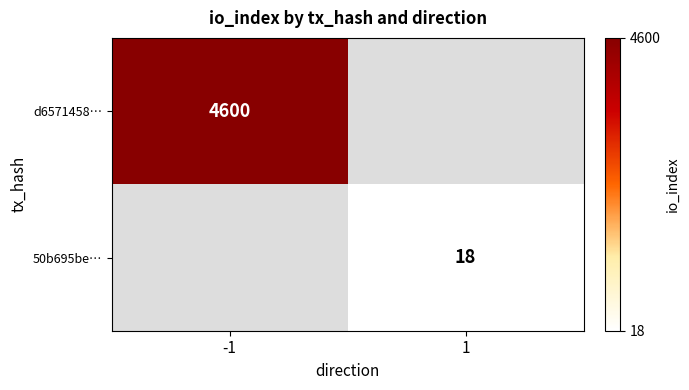

Is the value of d6571458… at -1 greater than the value of 50b695be… at 1?

Yes